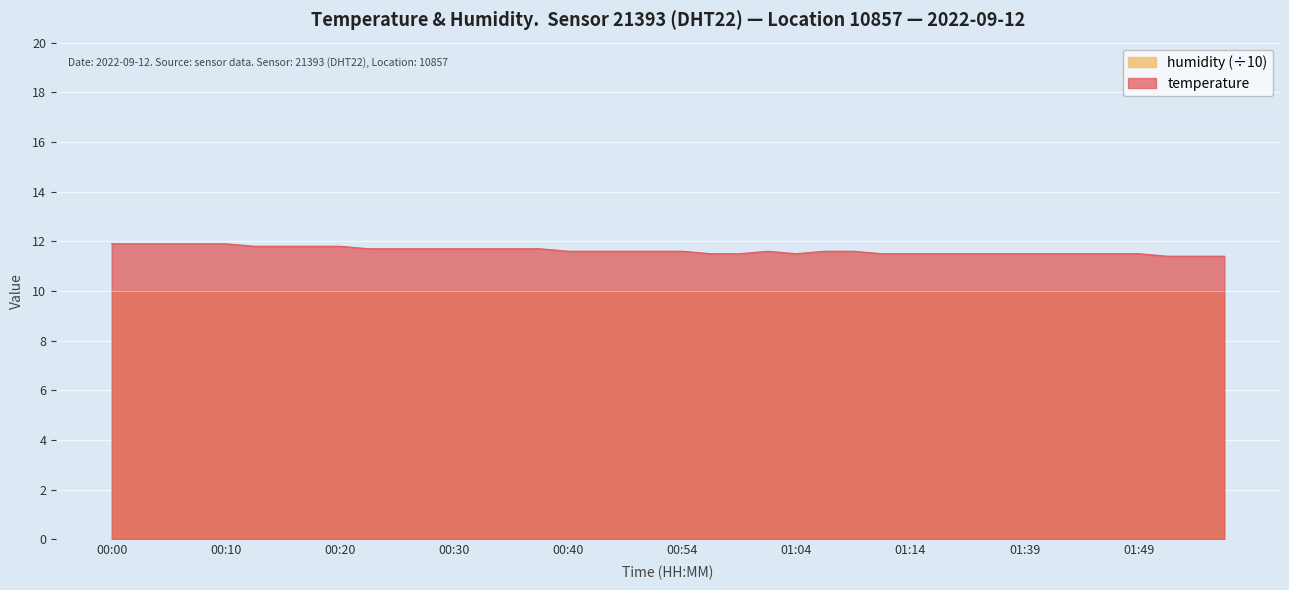

What is the label of the 28th point from the left?

01:12